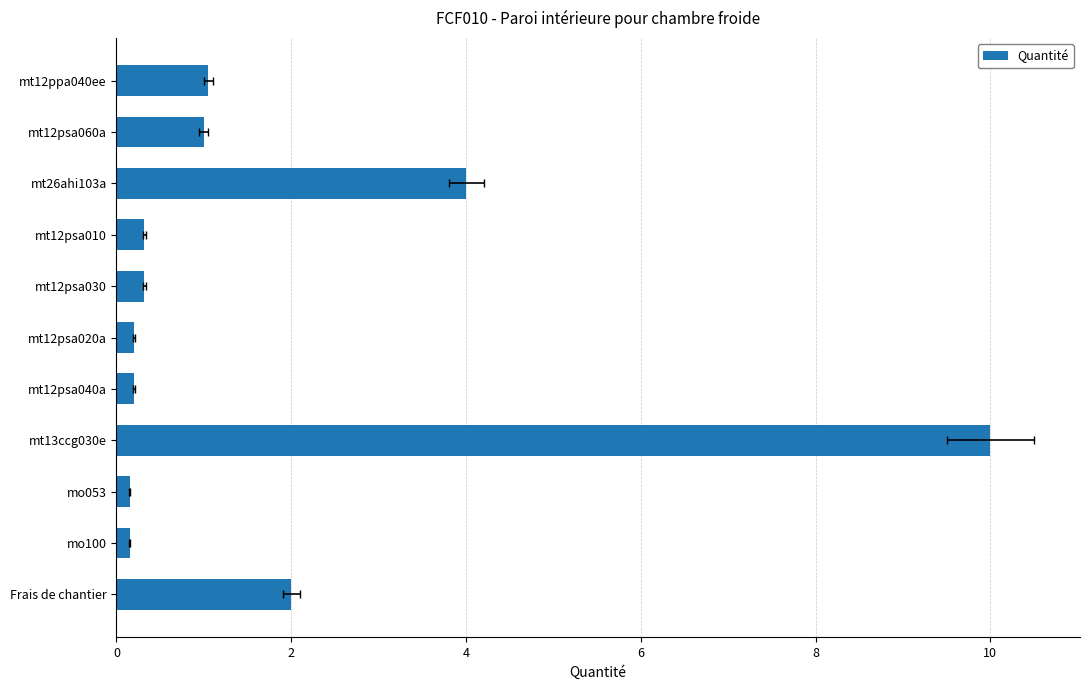

The chart shows a value of 0.3 at mt12psa040a. True or false?

False